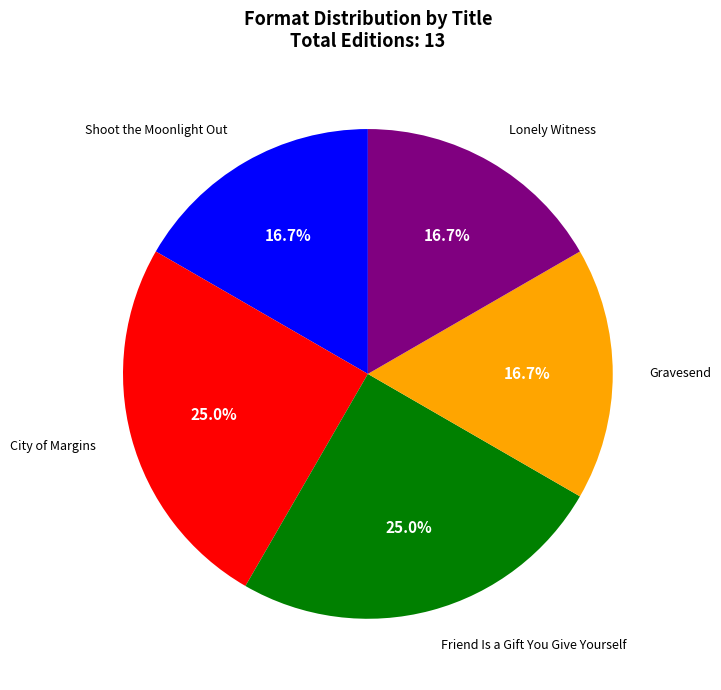

Is there a majority slice in this chart?

No